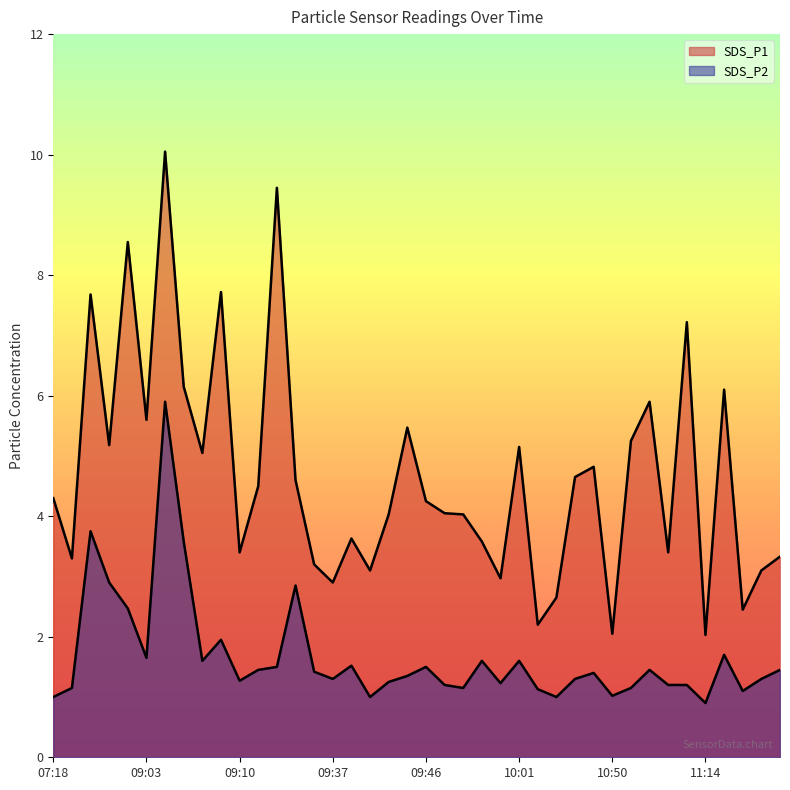

The value of SDS_P2 at 10:36 is 1.1. True or false?

True